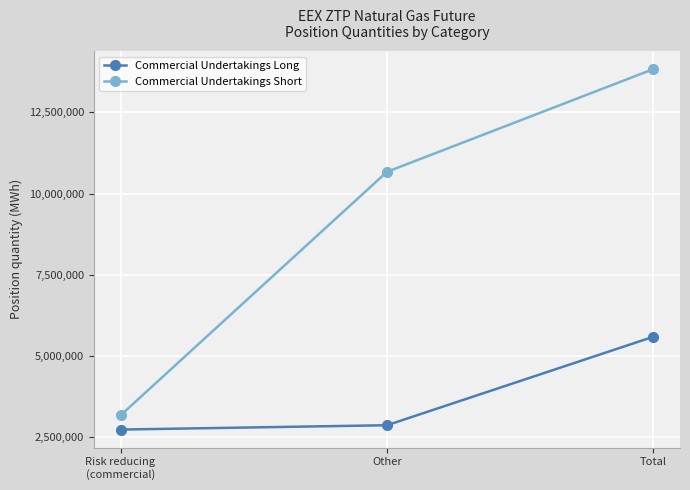

True or false: Commercial Undertakings Long has a value of 5587610 at Total.

True